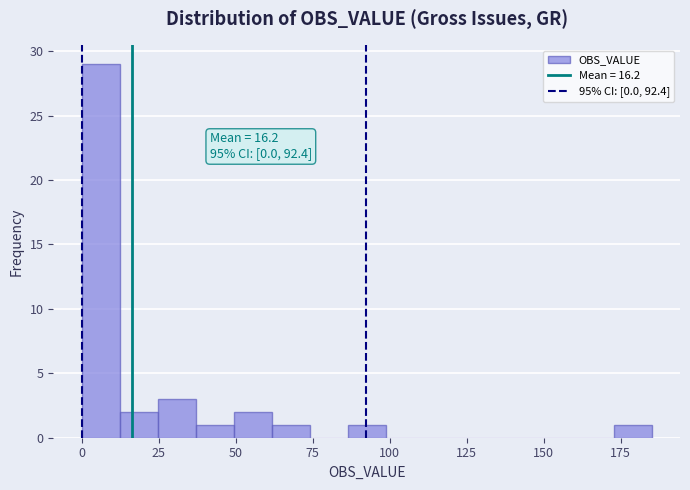

Around what value on the x-axis is the tallest bar? Give the approximate position of its centre, as read against the axis.

5